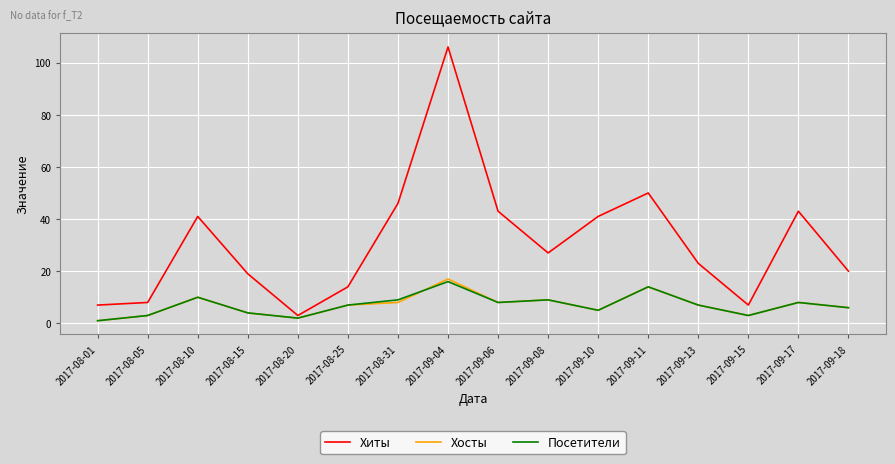

Which series changed the most between 2017-08-31 and 2017-09-13?

Хиты